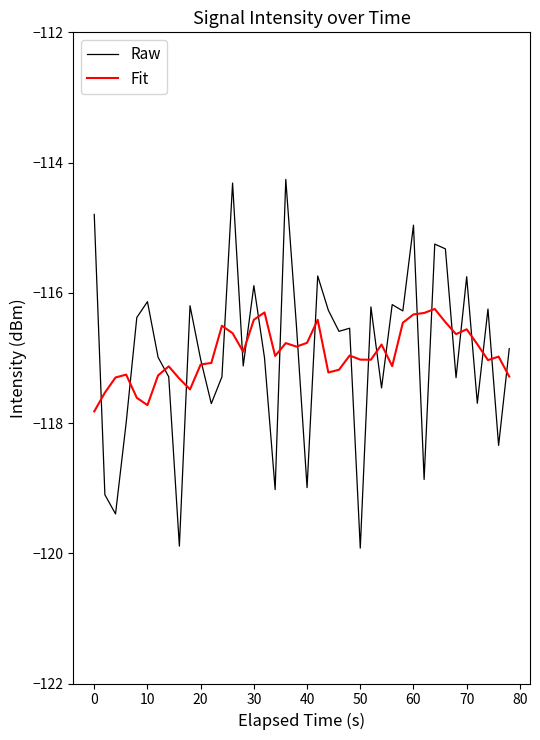

Which series has the largest range (max minus min)?

Raw